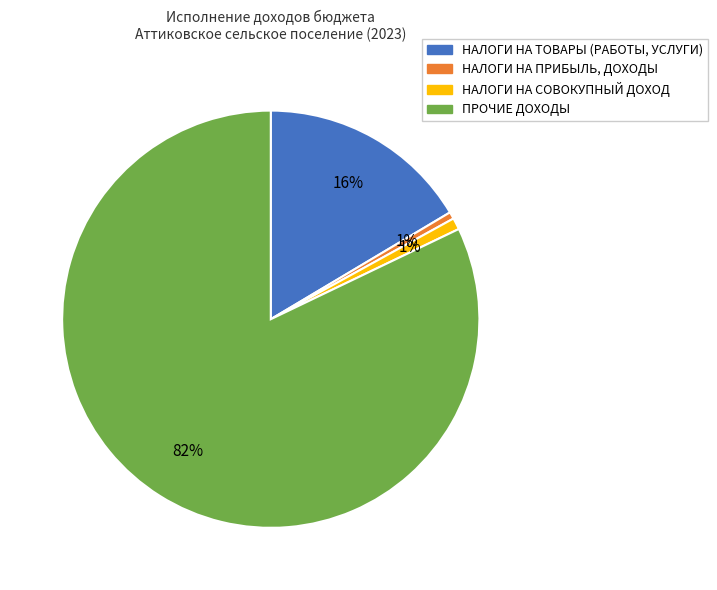

Between НАЛОГИ НА ТОВАРЫ (РАБОТЫ, УСЛУГИ) and НАЛОГИ НА ПРИБЫЛЬ, ДОХОДЫ, which is larger?

НАЛОГИ НА ТОВАРЫ (РАБОТЫ, УСЛУГИ)